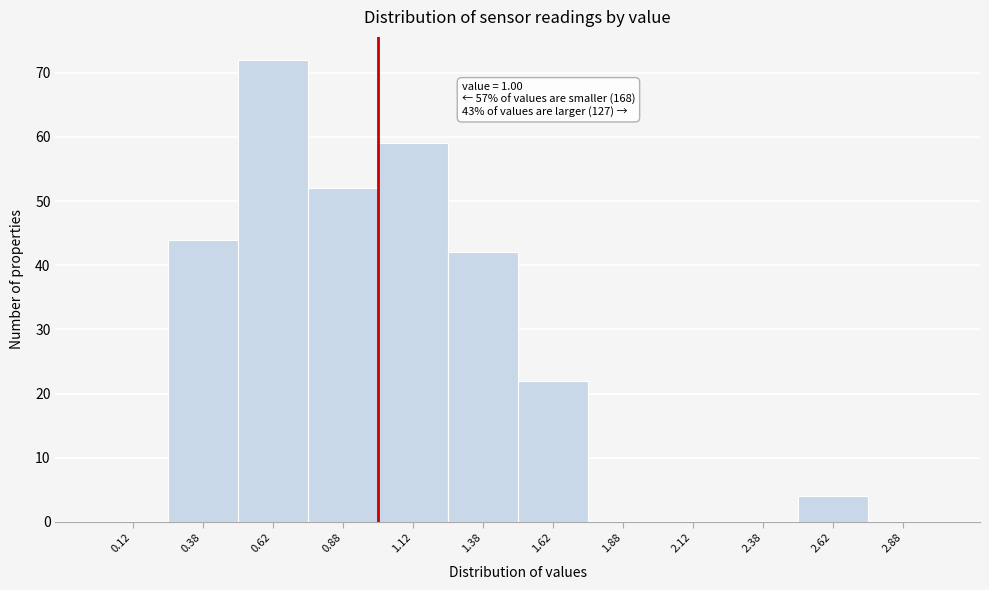

Which range on the x-axis has the tallest bar?

0.50 to 0.75